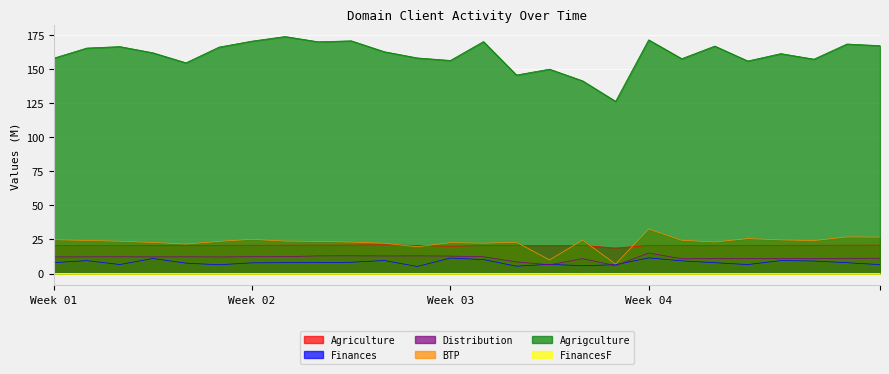

What is the spread (max minus min) of values at 0506?

161.7